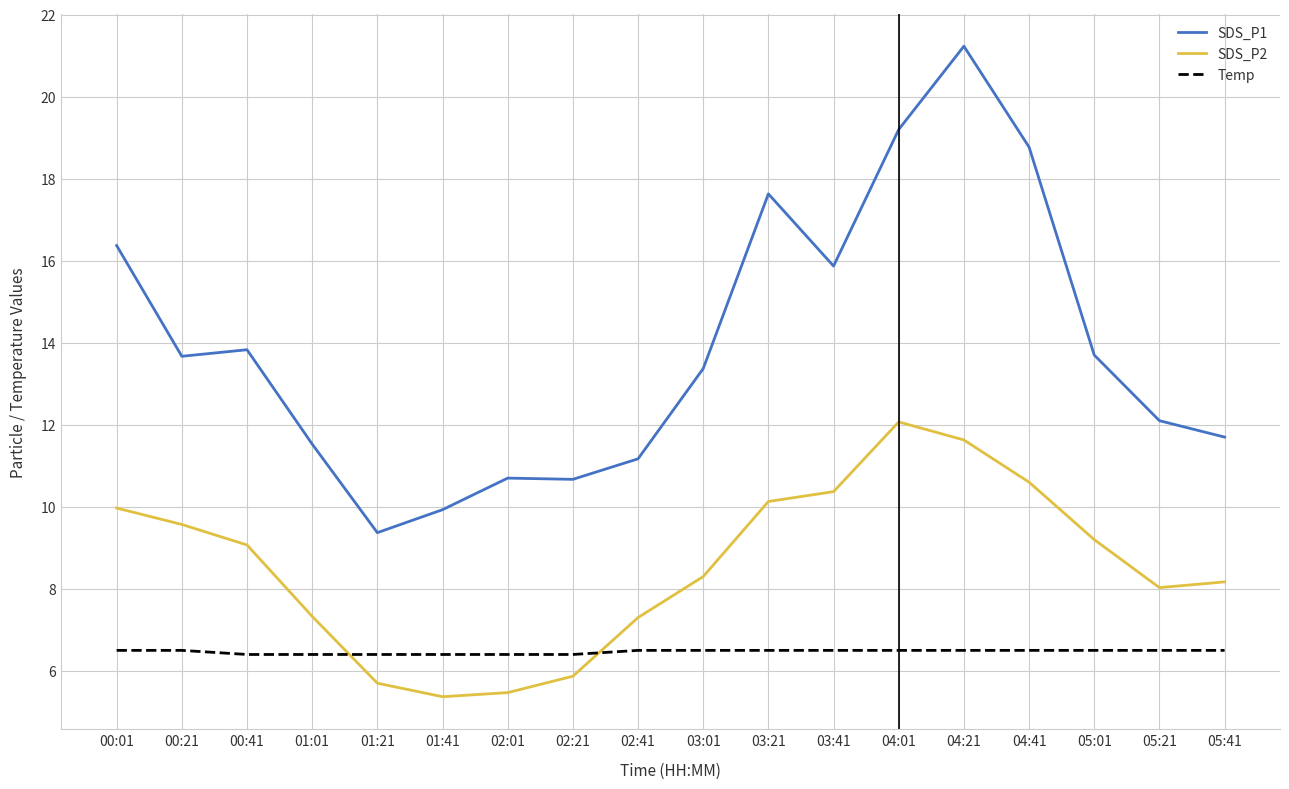

Is it true that SDS_P1 equals 21.2 at 04:21?

True